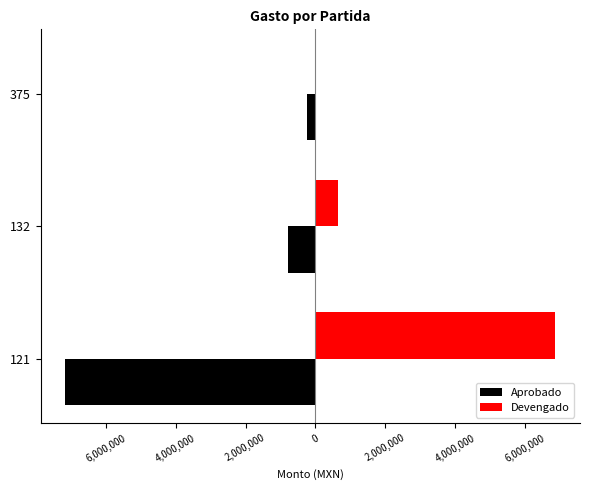

What are all the series names shown in the legend?

Aprobado, Devengado